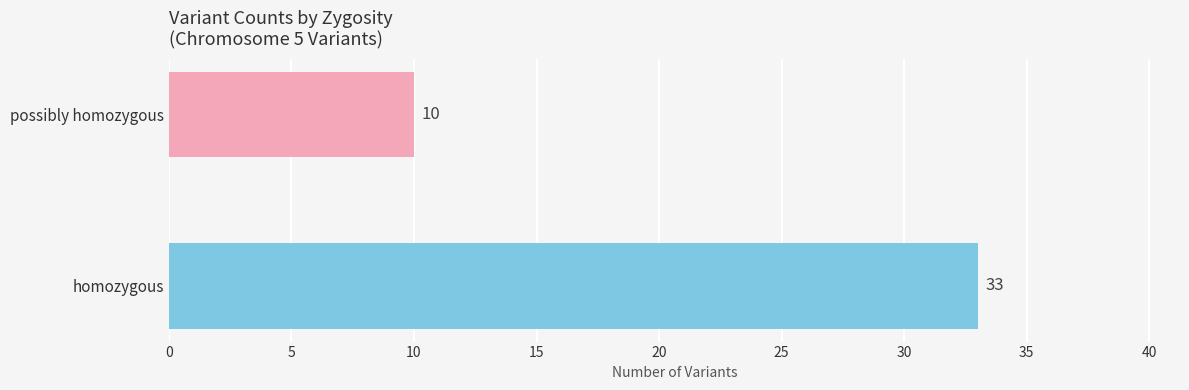

Rank the categories by value from lowest to highest.

possibly homozygous, homozygous